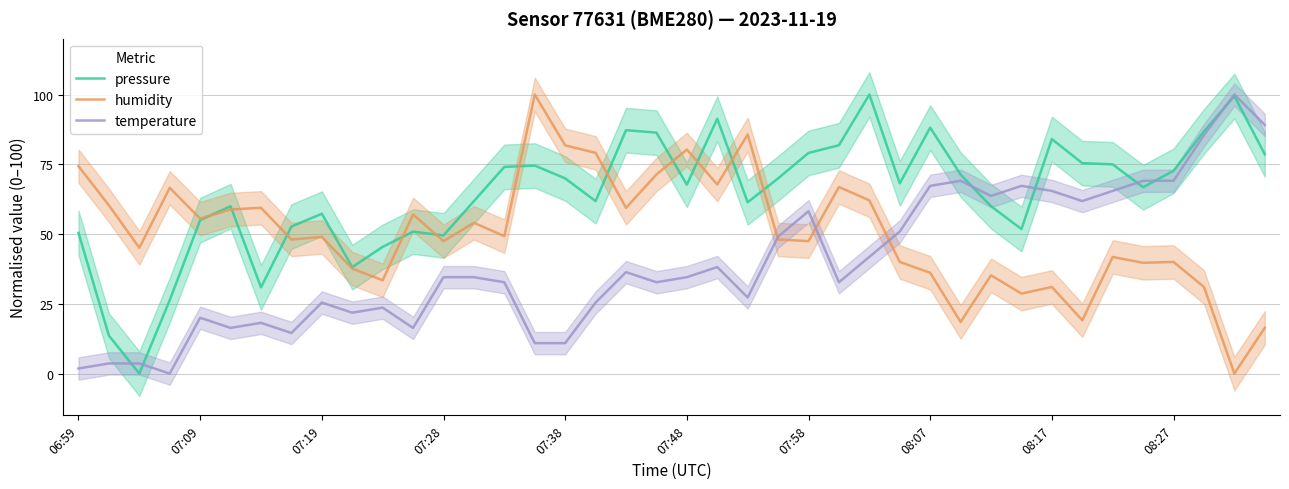

Reading left to right, what are all the values shown in this chart?

pressure: 50.4	13.6	0.0	26.3	55.0	60.0	30.9	52.7	57.3	38.1	45.4	50.9	49.5	61.8	74.1	74.5	70.0	61.8	87.2	86.3	67.7	91.3	61.4	70.0	79.1	81.8	100.0	68.2	88.1	71.3	60.0	51.8	84.0	75.4	75.0	66.8	72.7	86.8	99.5	78.6
humidity: 74.3	60.3	45.1	66.6	55.5	58.8	59.4	48.1	49.0	37.6	33.4	57.0	47.5	54.0	49.3	100.0	81.8	79.1	59.4	71.3	80.3	67.8	85.7	48.1	47.5	66.9	62.1	40.0	36.1	18.5	35.2	28.7	31.0	19.1	41.8	39.7	40.0	31.0	0.0	16.4
temperature: 1.8	3.6	3.6	0.0	20.0	16.4	18.2	14.5	25.5	21.8	23.6	16.4	34.5	34.5	32.7	10.9	10.9	25.5	36.4	32.7	34.5	38.2	27.3	49.1	58.2	32.7	41.8	50.9	67.3	69.1	63.6	67.3	65.5	61.8	65.5	69.1	69.1	85.5	100.0	89.1